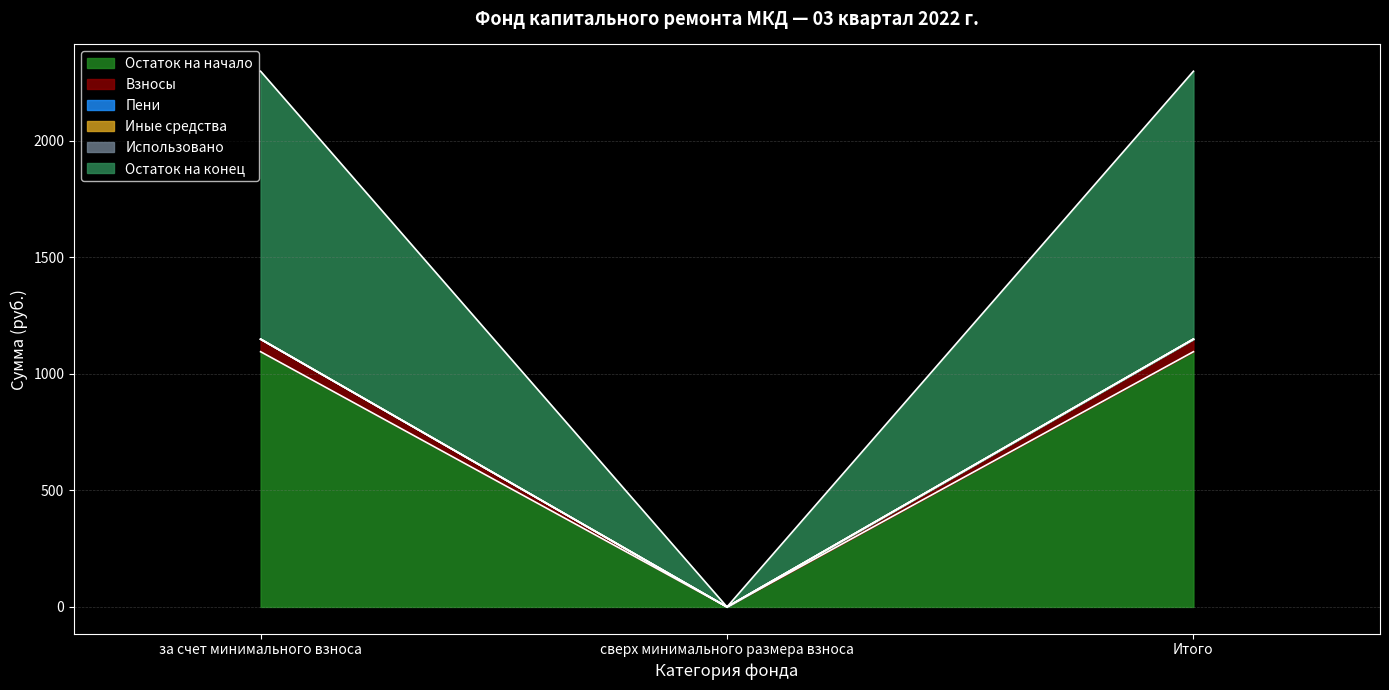

True or false: Взносы has a value of 1309.5 at сверх минимального размера взноса.

False